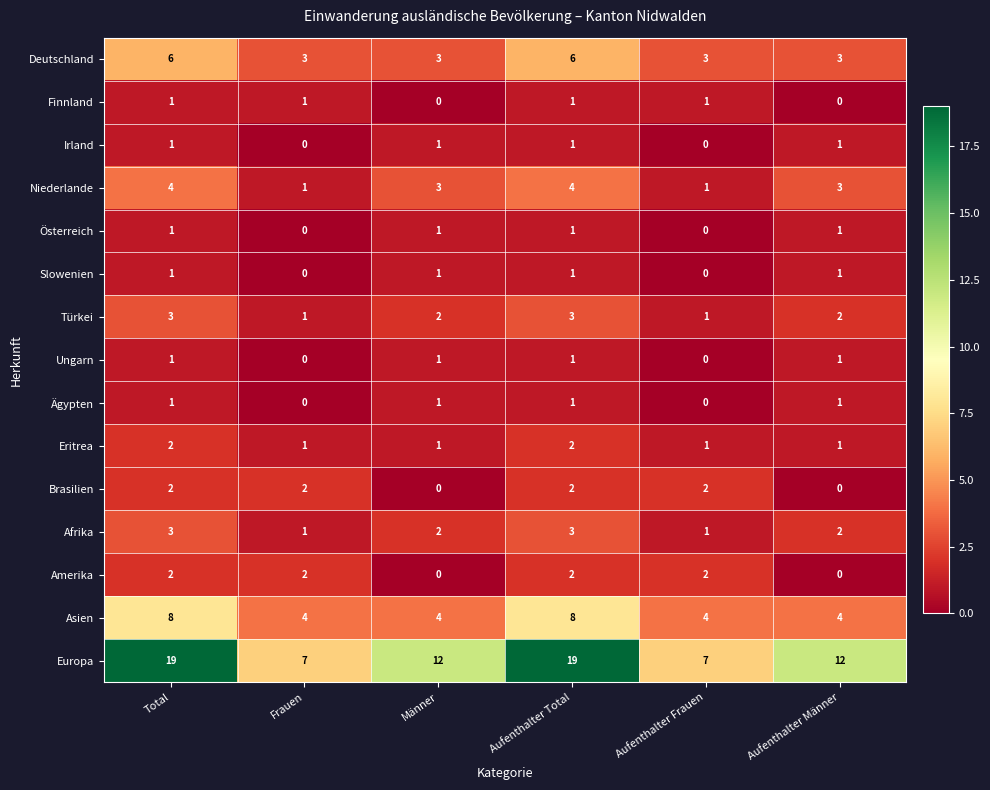

True or false: Deutschland has a value of 1 at Aufenthalter Frauen.

False